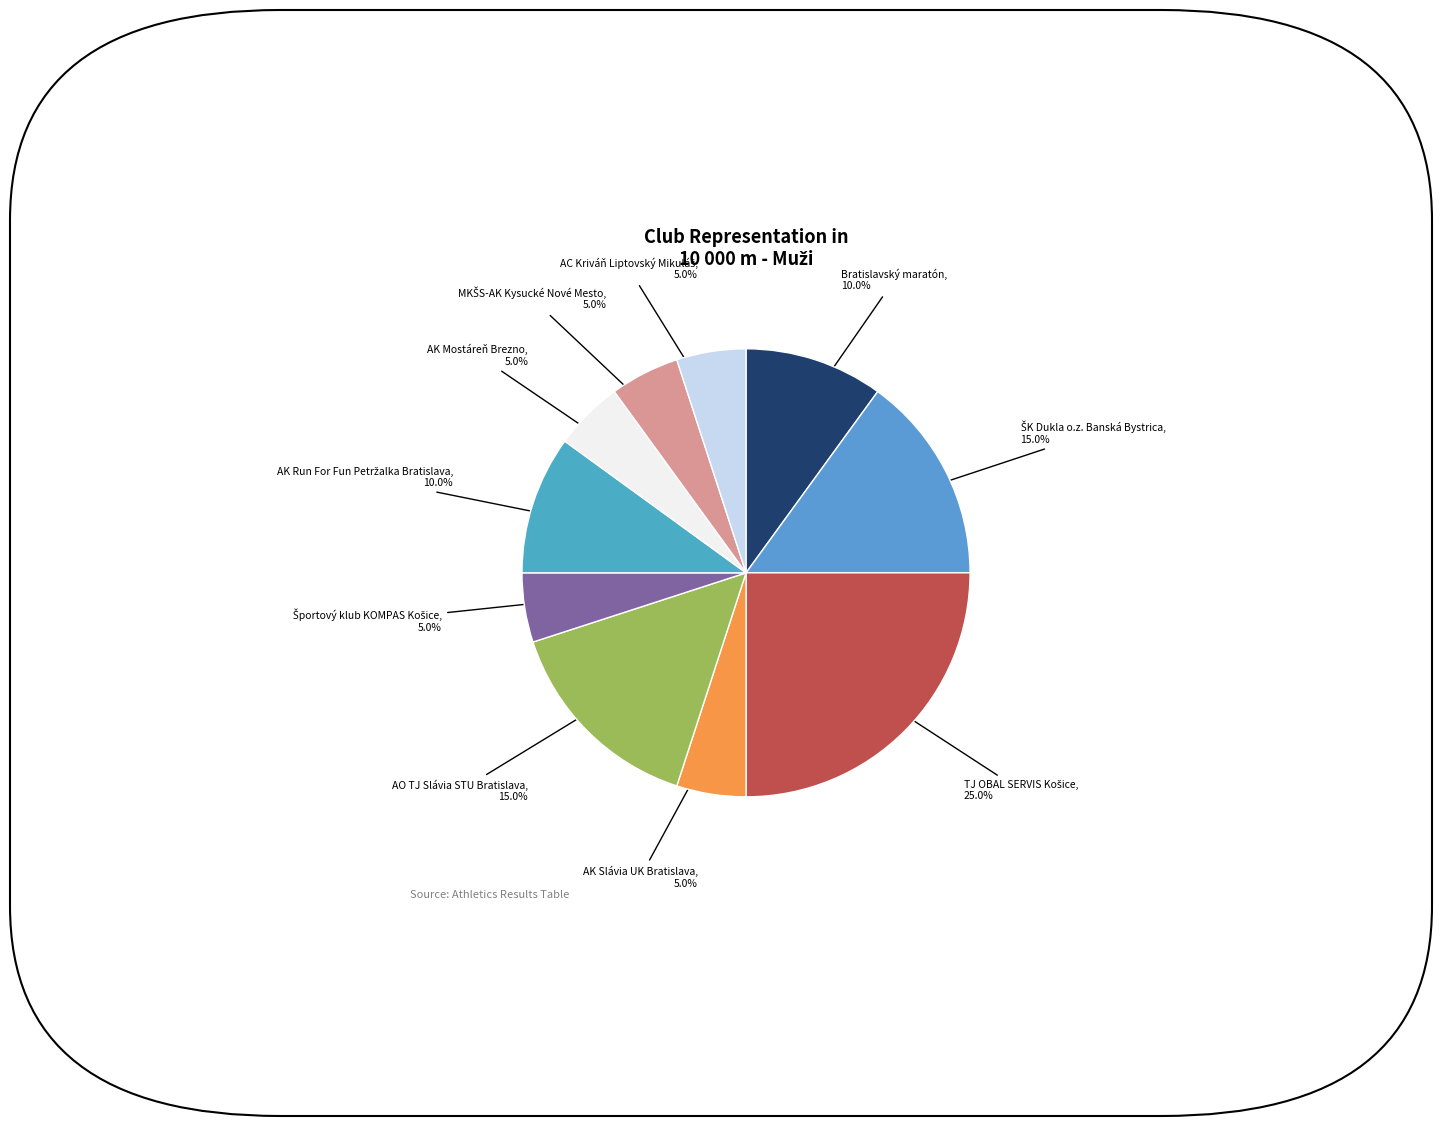

Between AK Slávia UK Bratislava and AO TJ Slávia STU Bratislava, which is larger?

AO TJ Slávia STU Bratislava